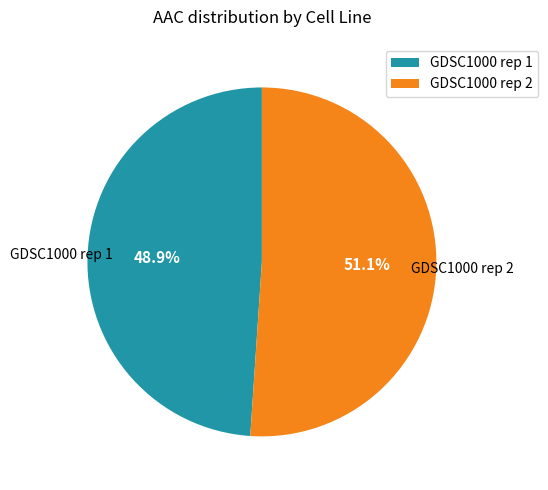

How many segments does this pie chart have?

2